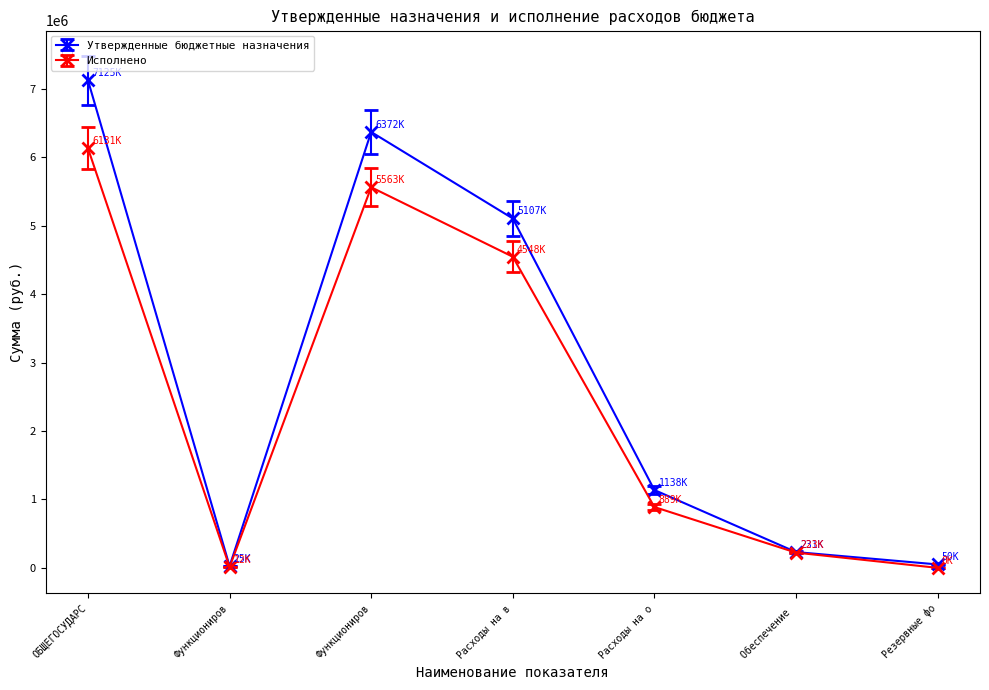

At which label is Утвержденные бюджетные назначения closest to 3575070?

Расходы на в